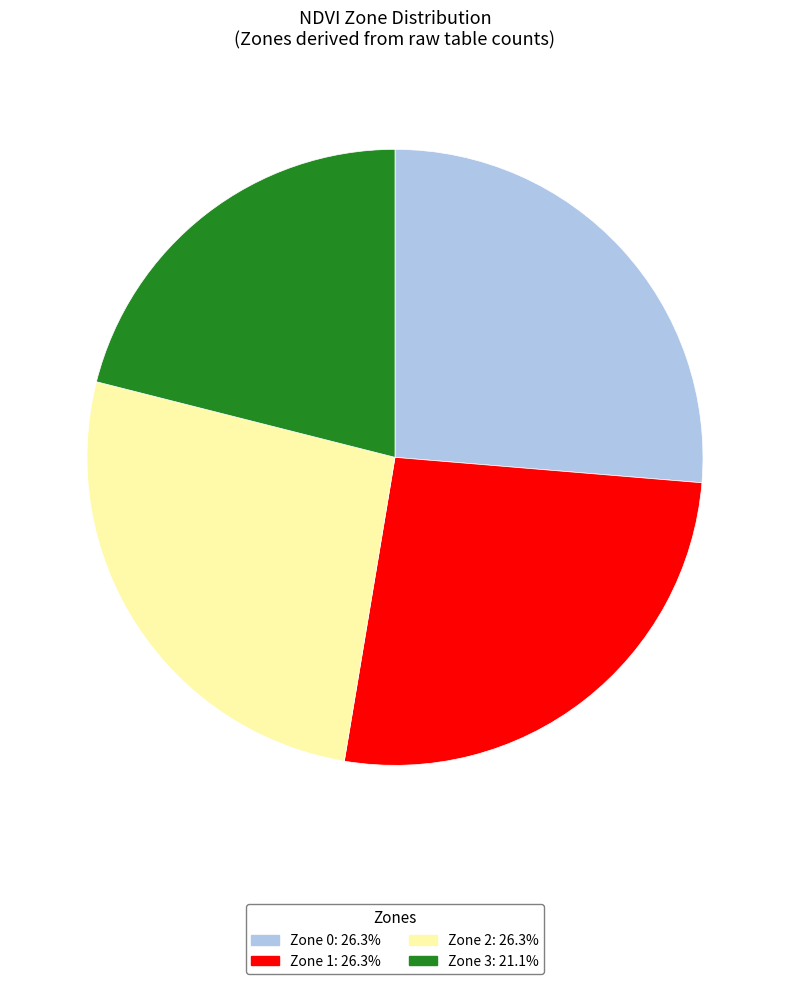

How many segments does this pie chart have?

4